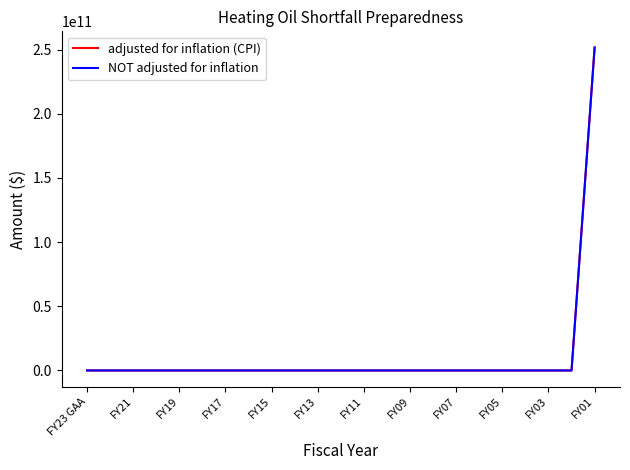

Does the chart display data point markers on the line(s)?

No